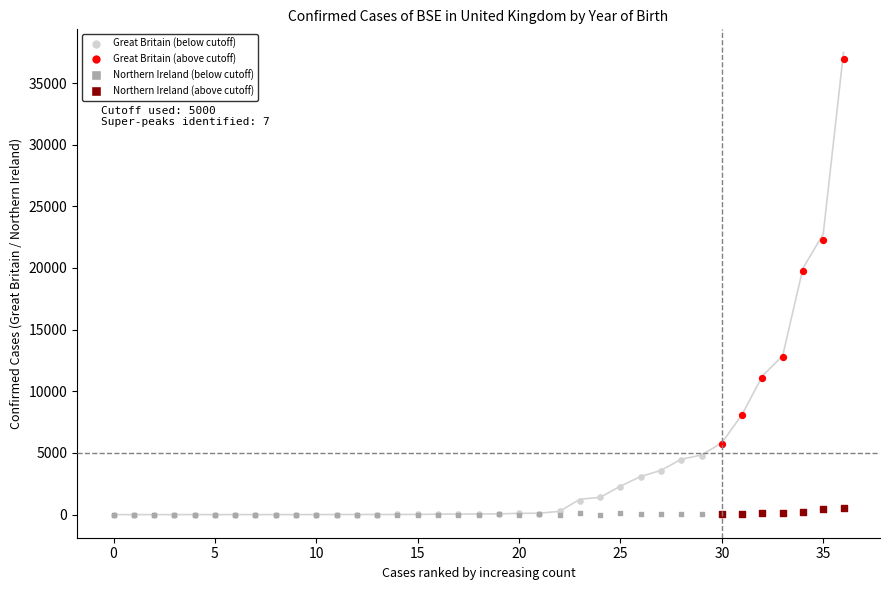

Which series reaches the maximum Y coordinate?

Great Britain (above cutoff)